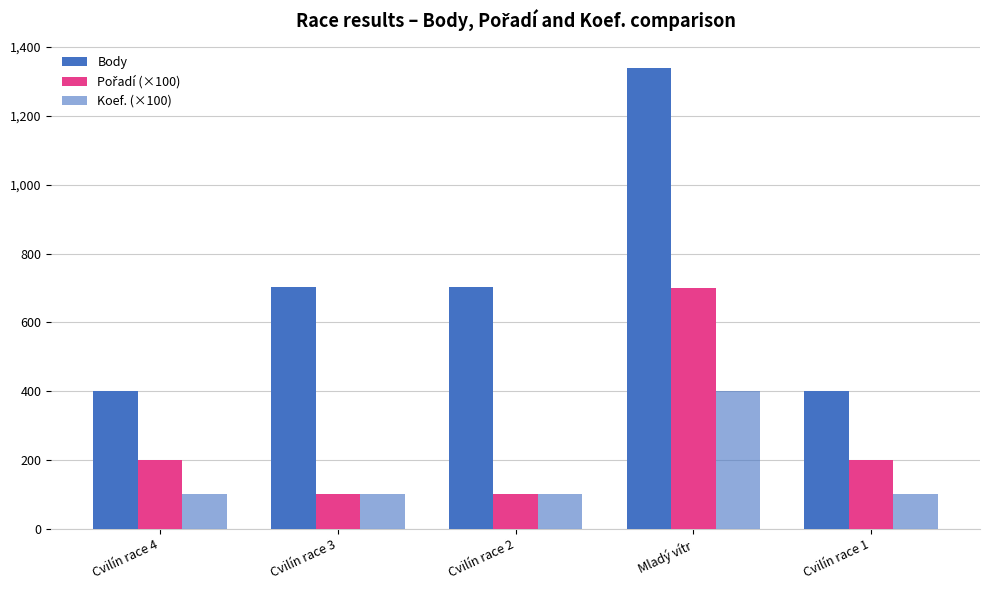

Which series has the widest spread of values?

Body